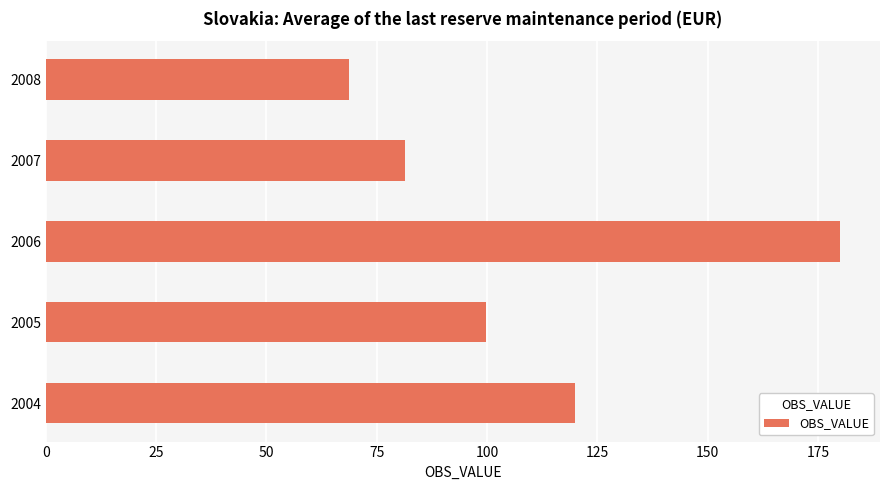

How many data points are less than 99?

2